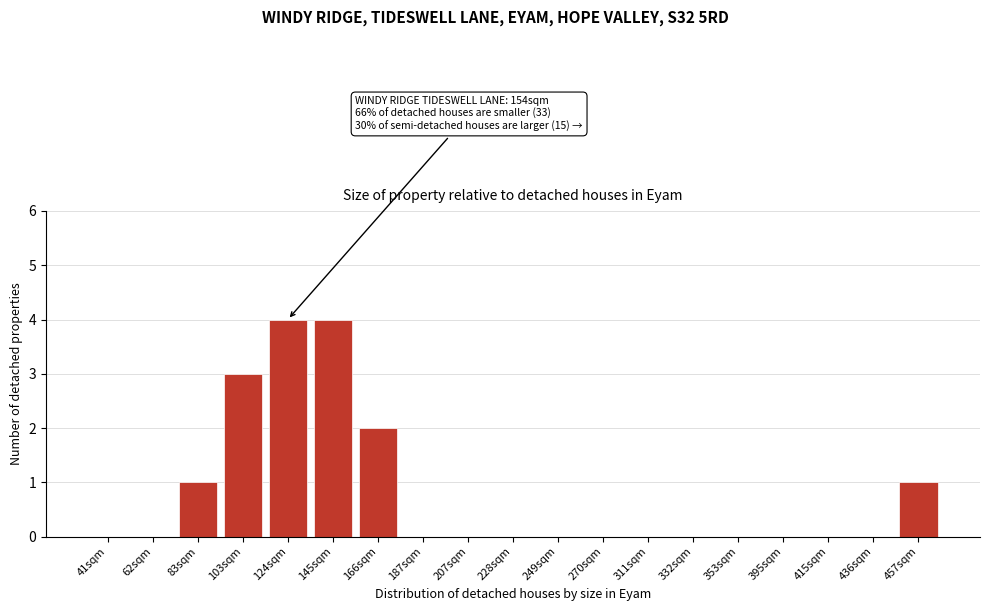

Reading left to right, extract all data points from this chart.

41sqm=0	62sqm=0	83sqm=1	103sqm=3	124sqm=4	145sqm=4	166sqm=2	187sqm=0	207sqm=0	228sqm=0	249sqm=0	270sqm=0	311sqm=0	332sqm=0	353sqm=0	395sqm=0	415sqm=0	436sqm=0	457sqm=1